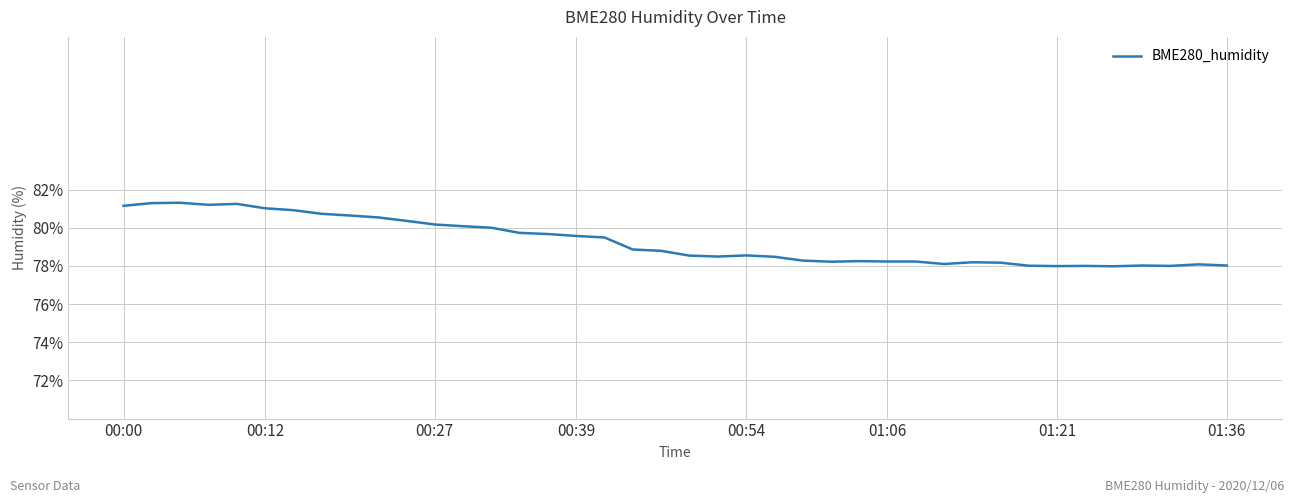

What is the difference between the maximum and minimum values?

3.3